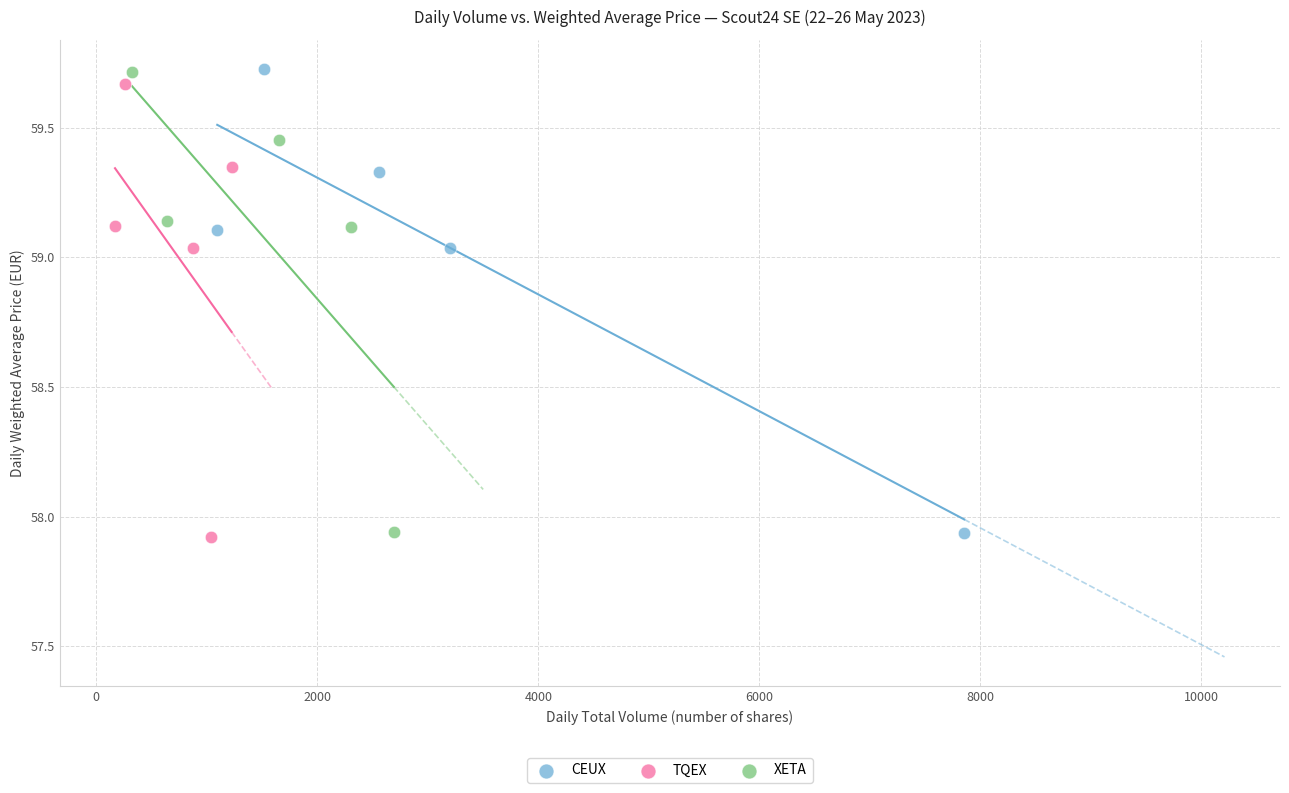

Which series has the widest spread of Y values?

CEUX